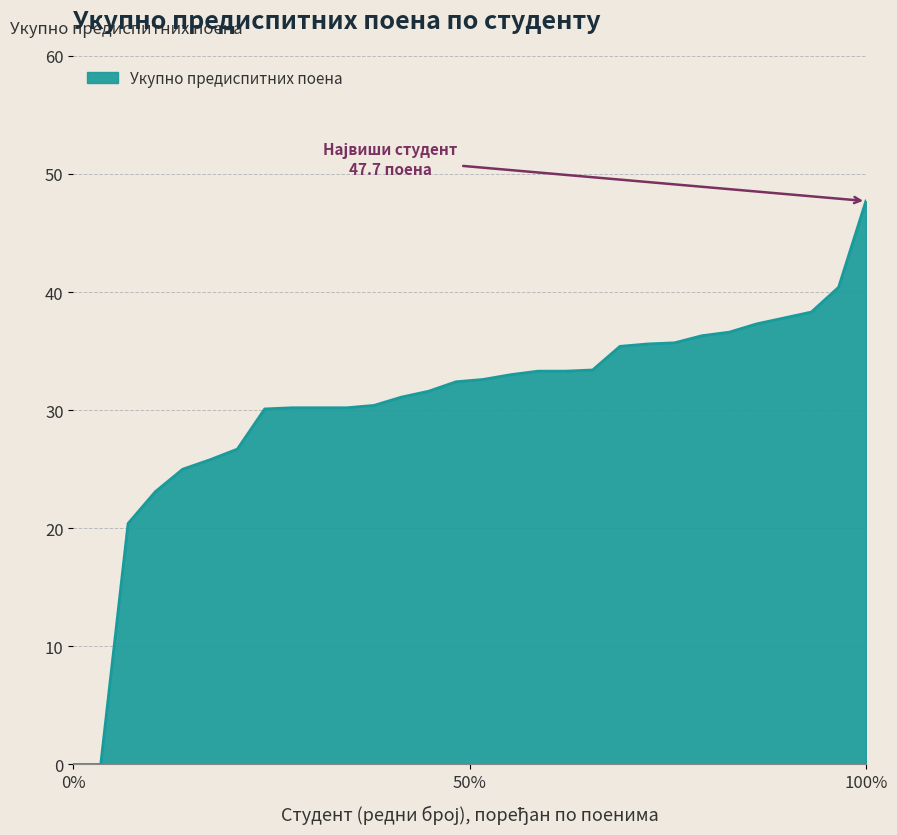

Does the chart display data point markers on the line(s)?

No